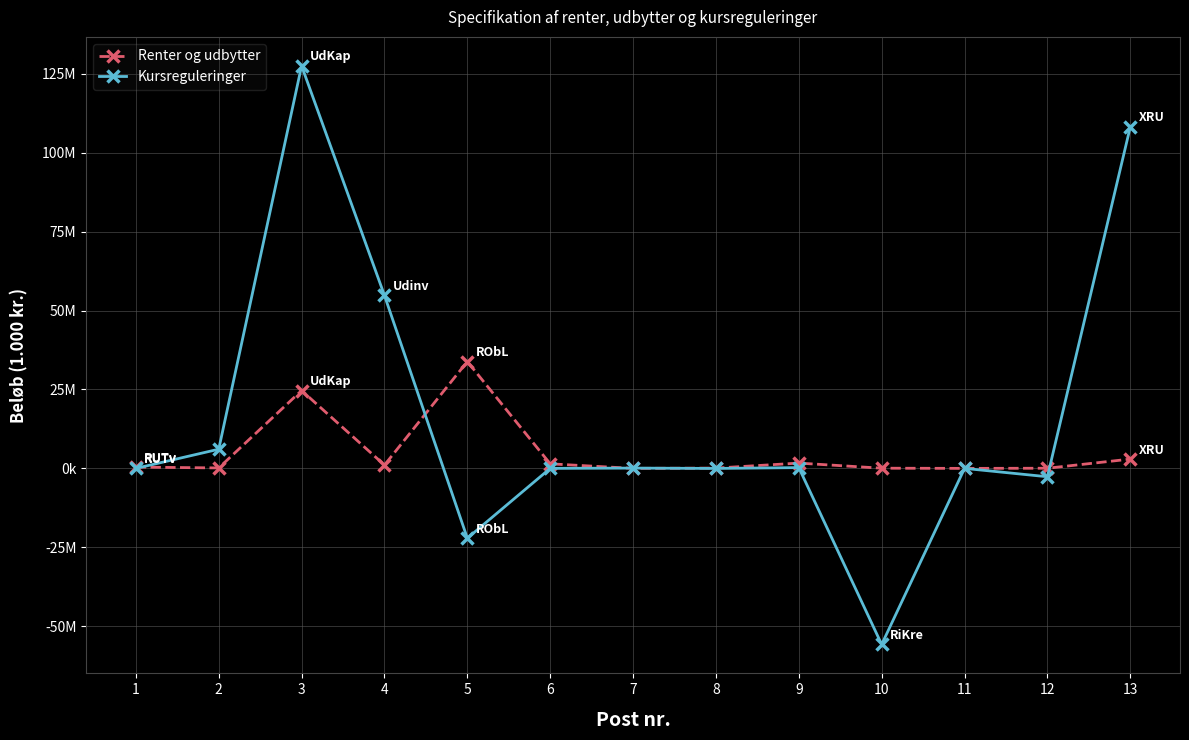

What are all the series names shown in the legend?

Renter og udbytter, Kursreguleringer